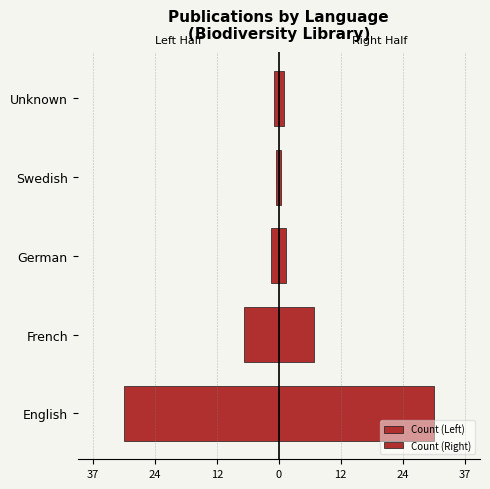

Which series has the largest total across all categories?

Count (Right)